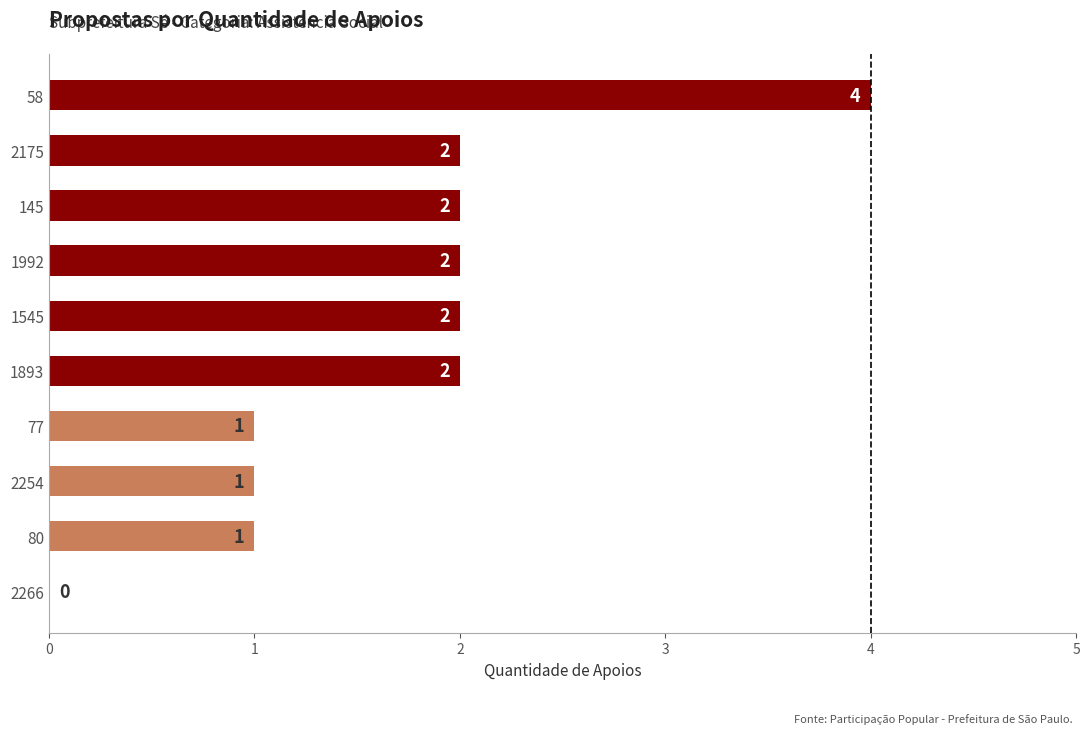

What is the sum of the values at 2254 and 145?

3